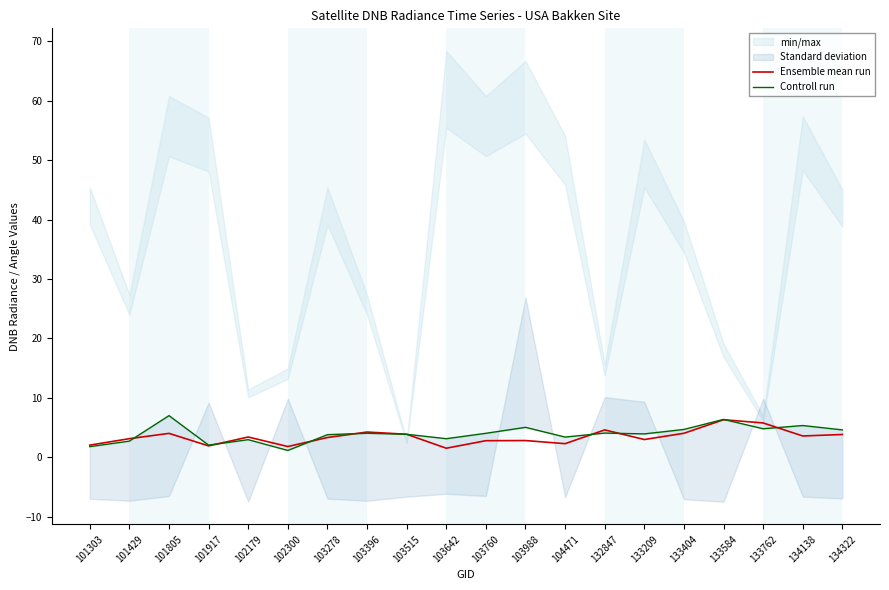

At which category is the sum across all series the highest?

133584